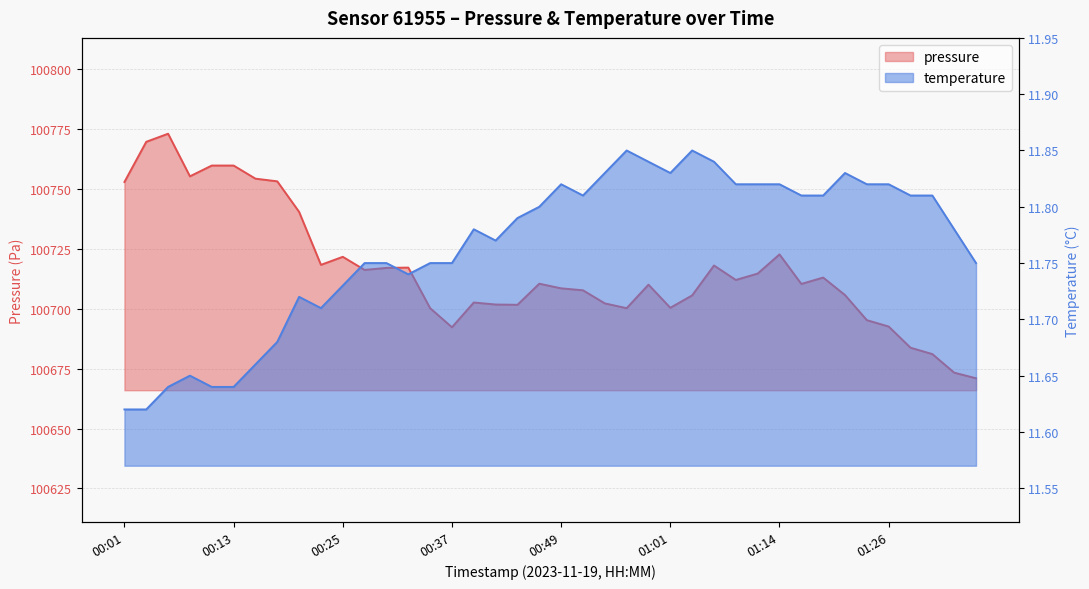

At 00:01, list the series in order from largest to smallest.

pressure, temperature